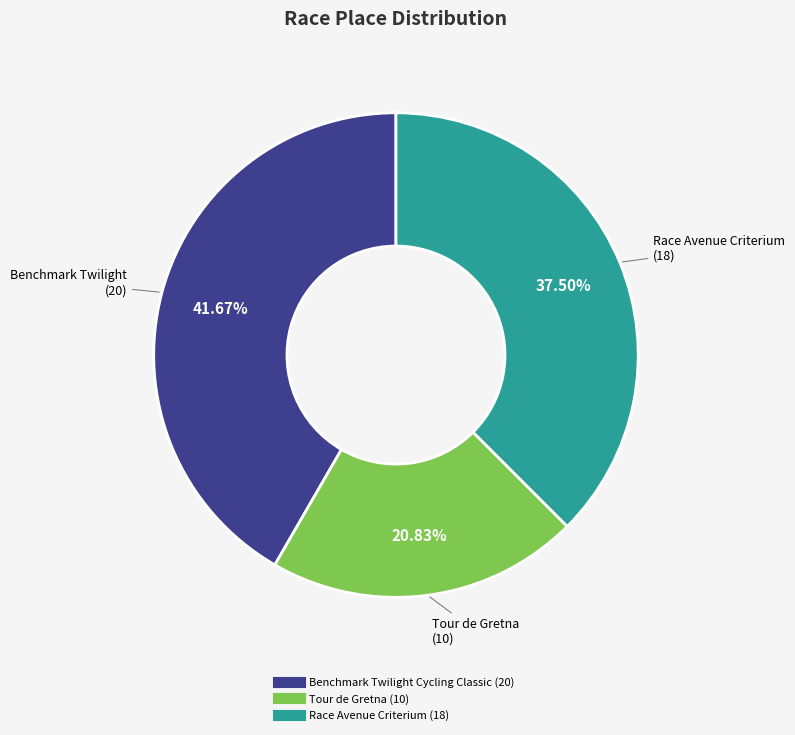

What is the largest slice in the pie chart?

Benchmark Twilight Cycling Classic